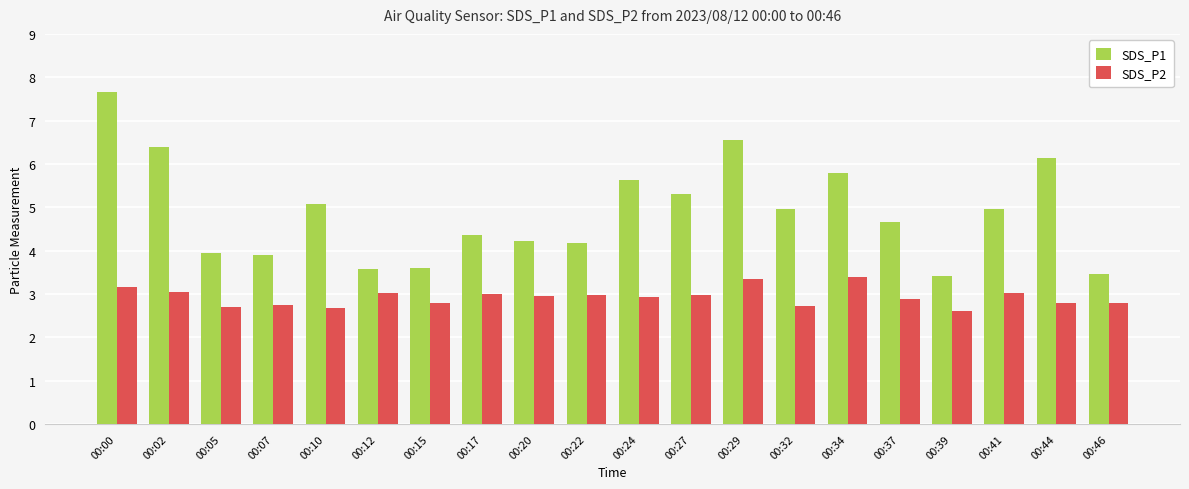

Which label corresponds to the largest value in the chart?

00:00